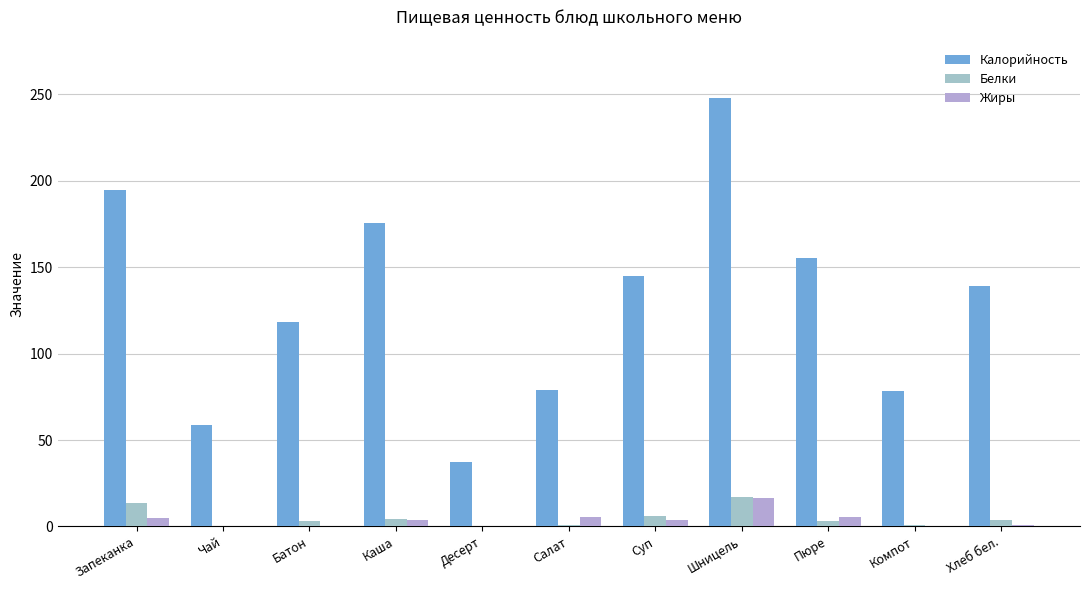

How many data points does each series have?

11